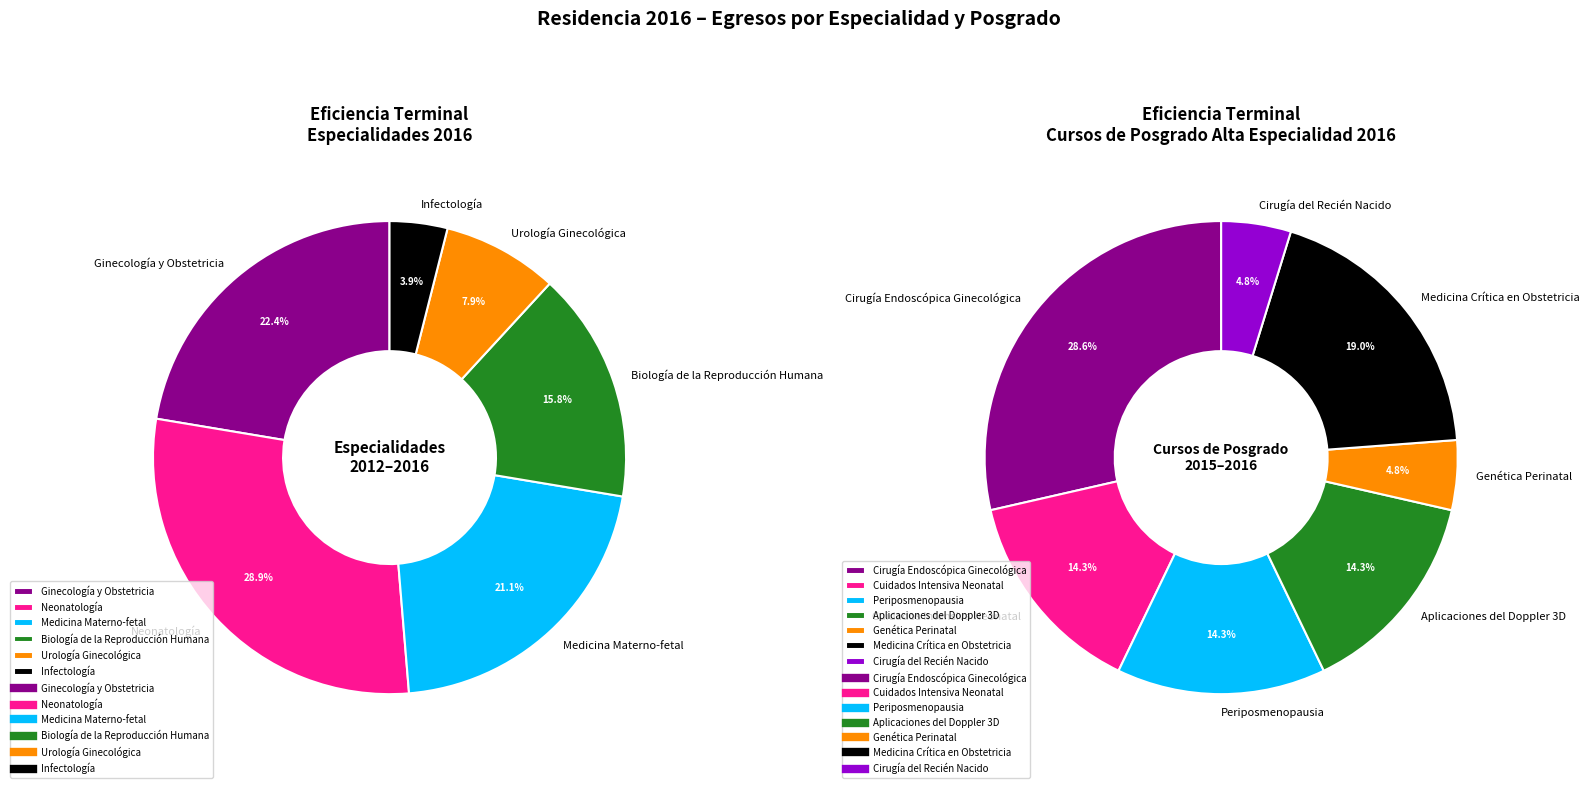

How many slices are in this pie chart?

6